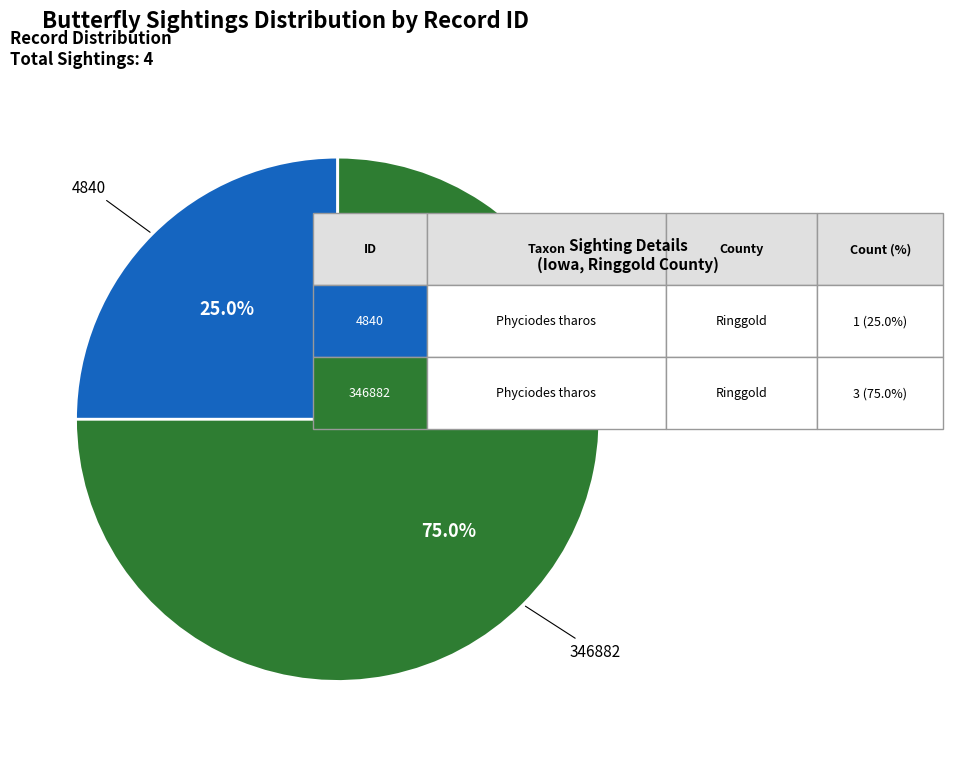

True or false: 4840 accounts for 25% of the total.

True